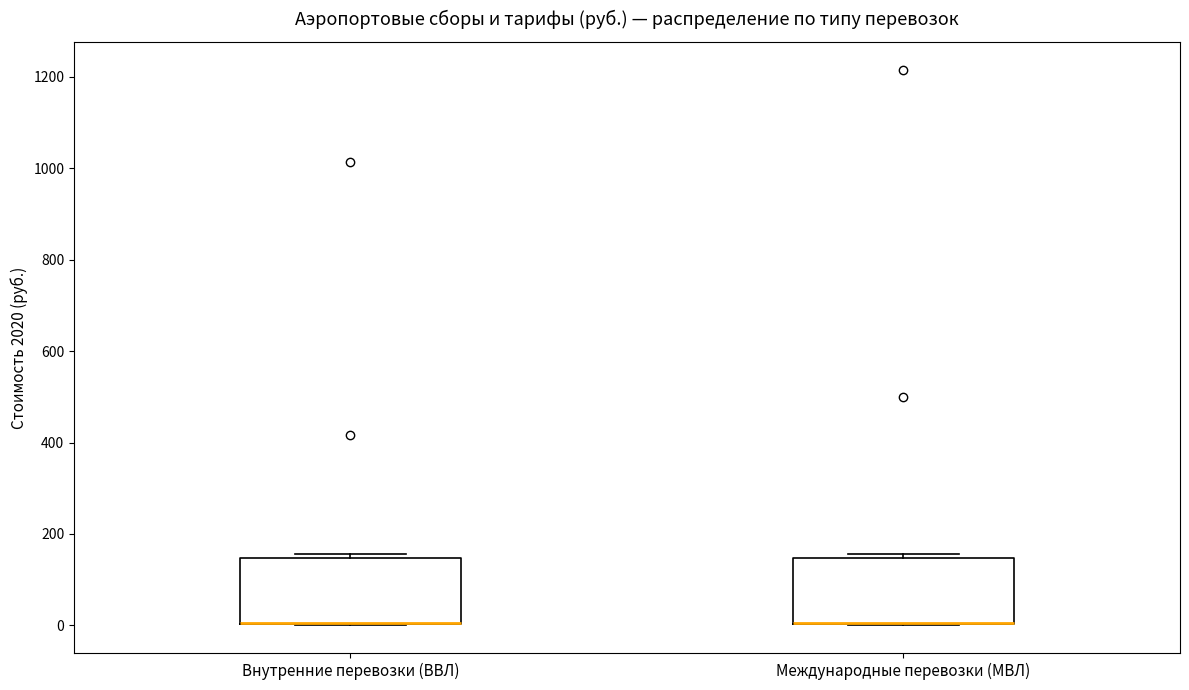

Where is the lower edge of the box for Международные перевозки (МВЛ) on the y-axis? The values are not printed on the chart, so give them approximately, as read against the axis.

0